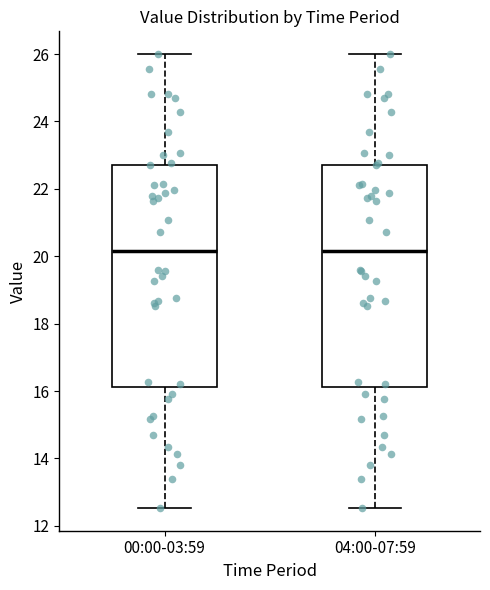

Reading left to right, transcribe this box plot: for each box, give where its median line is, the range the box spans, and where its two whiskers end, as read against the y-axis. The values are not printed on the chart, so give them approximately, as read against the axis.

00:00-03:59: median 20.2, box 16.2 to 22.8, whiskers 12.6 to 26.0
04:00-07:59: median 20.2, box 16.2 to 22.8, whiskers 12.6 to 26.0